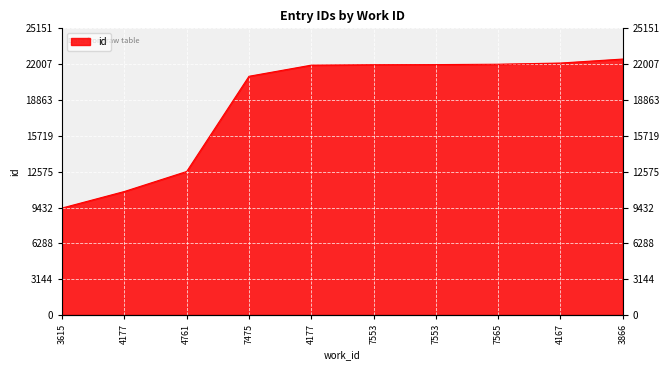

The chart shows a value of 34695 at 7553. True or false?

False